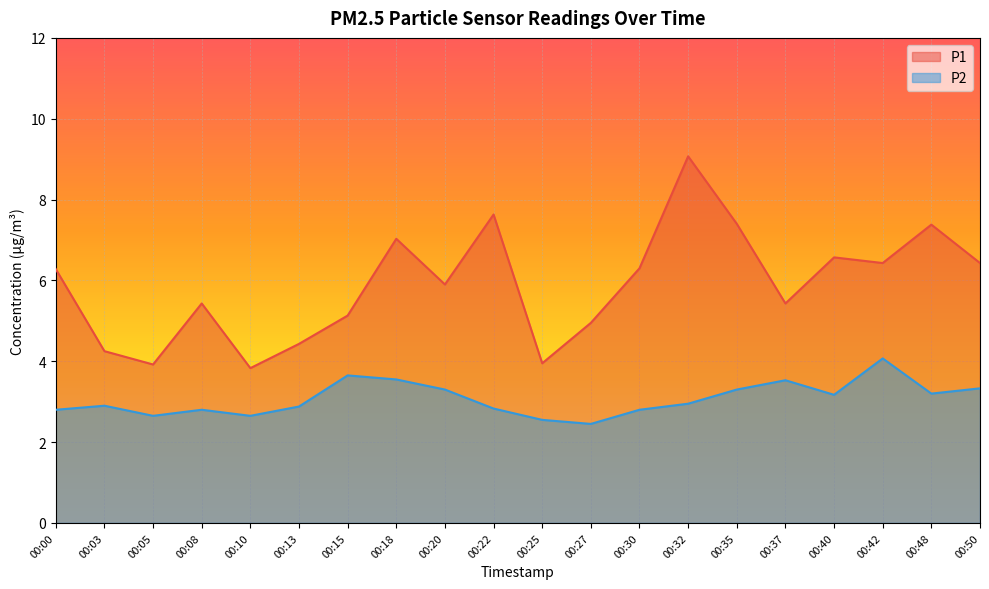

At which label is P2 closest to 3?

00:32